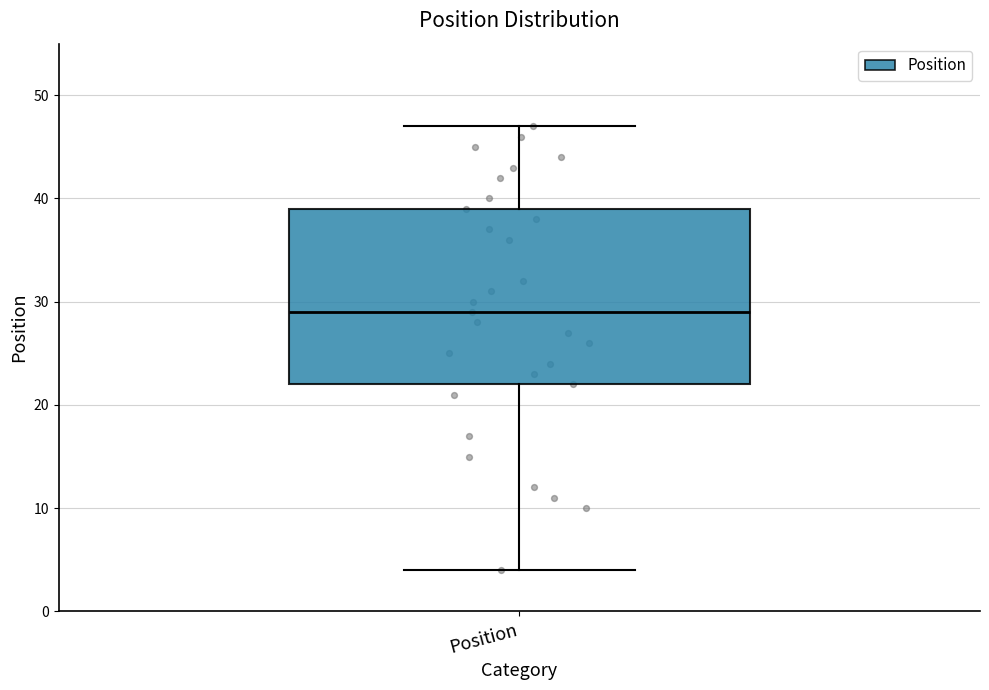

Transcribe this box plot: give where the median line is, the range the box spans, and where the two whiskers end, as read against the y-axis. The values are not printed on the chart, so give them approximately, as read against the axis.

median 29, box 22 to 39, whiskers 4 to 47